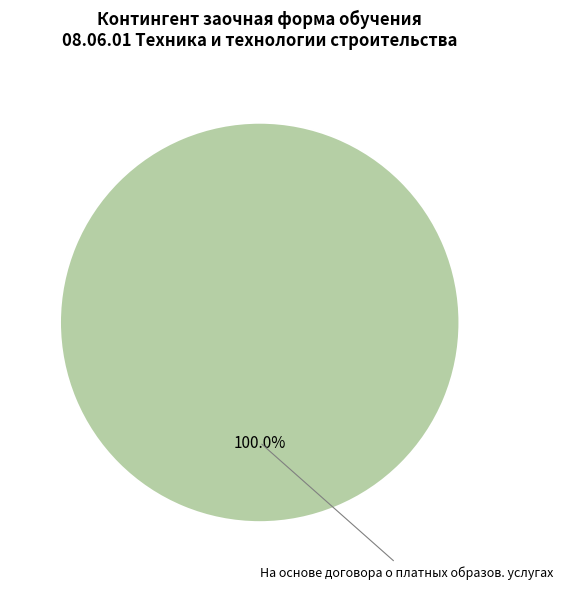

How many slices are in this pie chart?

1